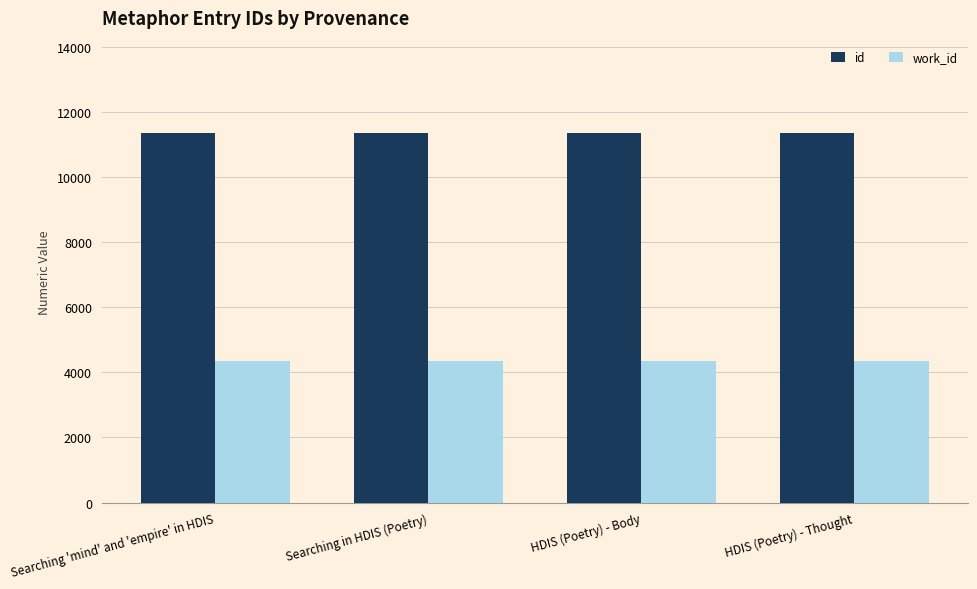

How many series are shown in this chart?

2